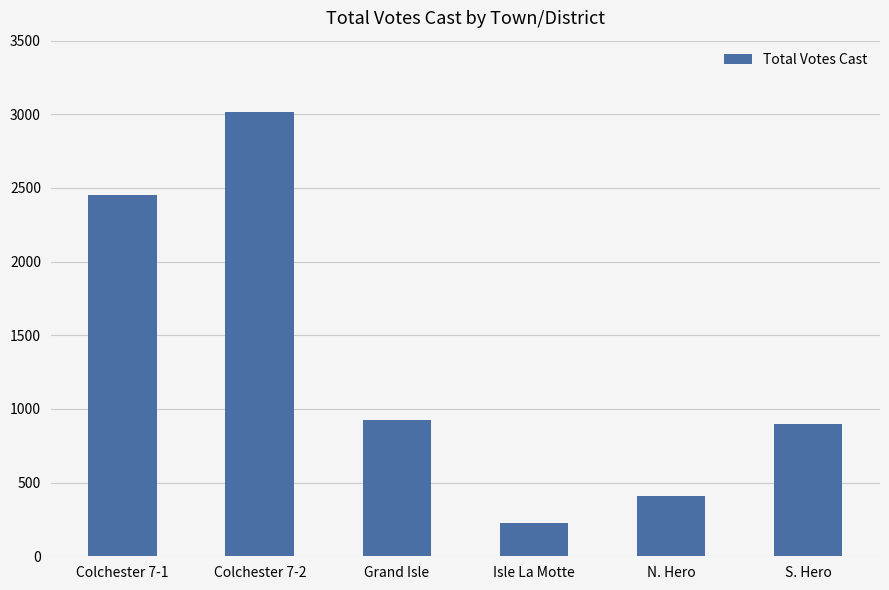

List the labels in order of value, largest first.

Colchester 7-2, Colchester 7-1, Grand Isle, S. Hero, N. Hero, Isle La Motte